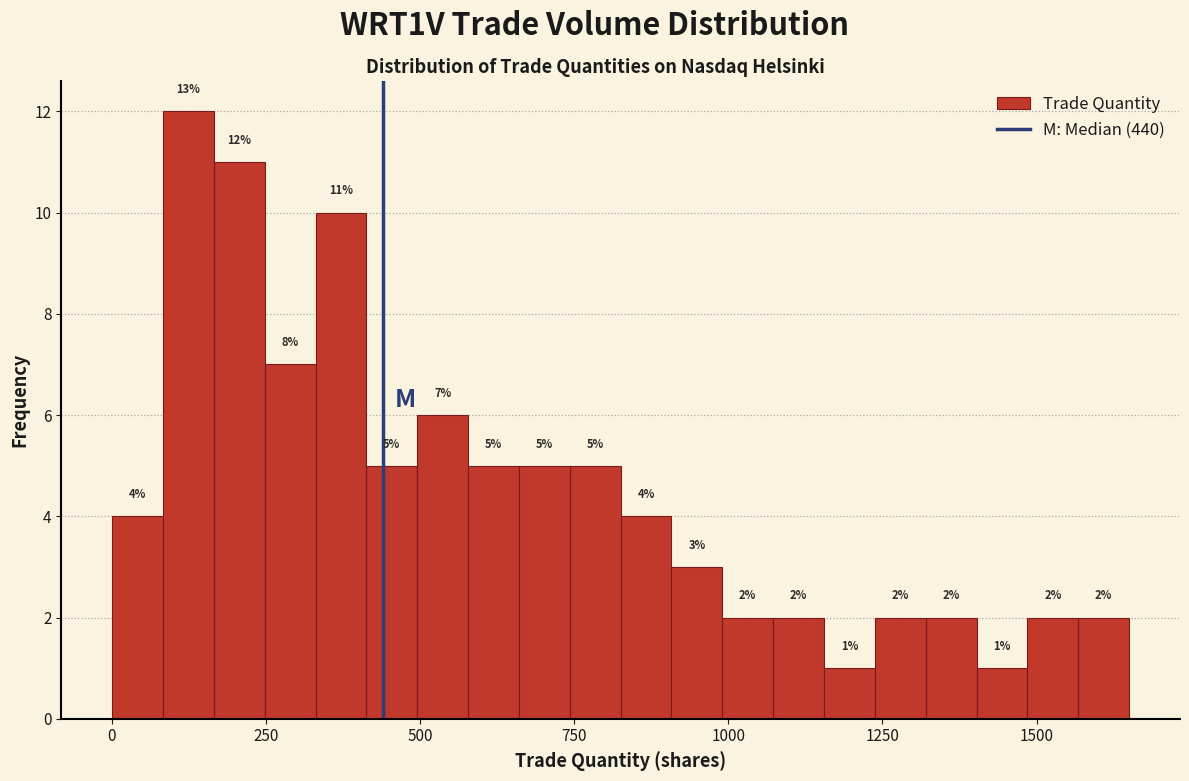

Read against the x-axis, roughly where is the centre of the tallest bar?

100